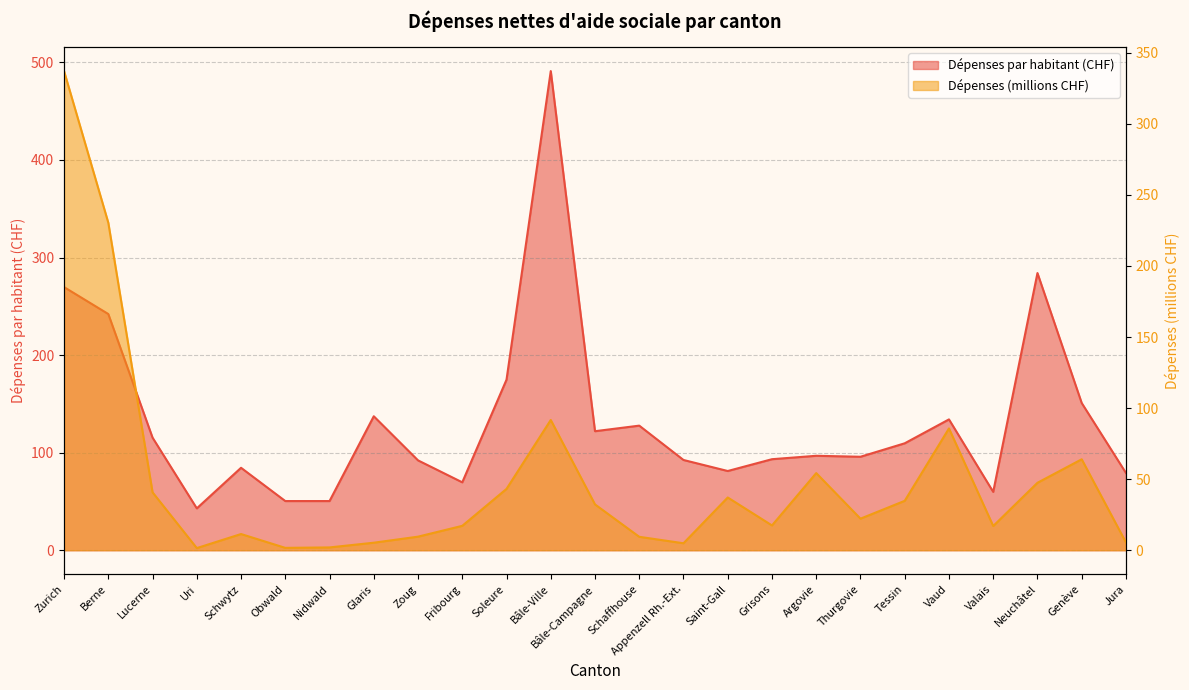

List the series in order of their overall mean, lowest first.

Dépenses (millions CHF), Dépenses par habitant (CHF)